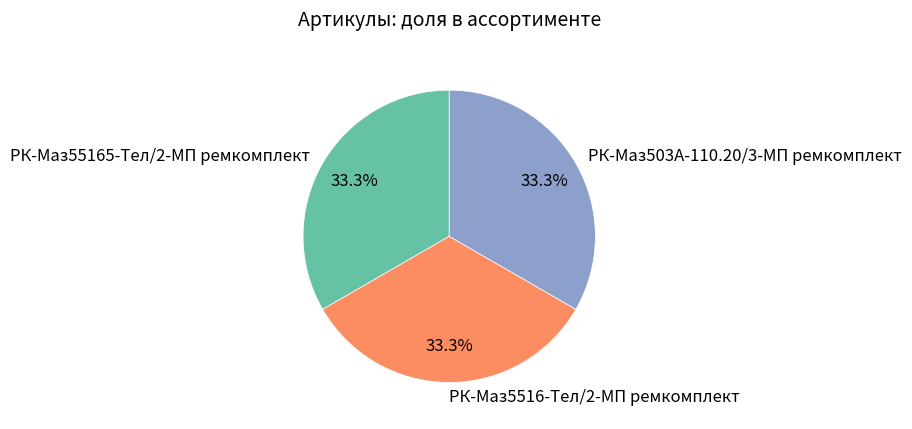

Approximately how many times larger is the value at РК-Маз5516-Тел/2-МП ремкомплект compared to РК-Маз55165-Тел/2-МП ремкомплект?

1.0